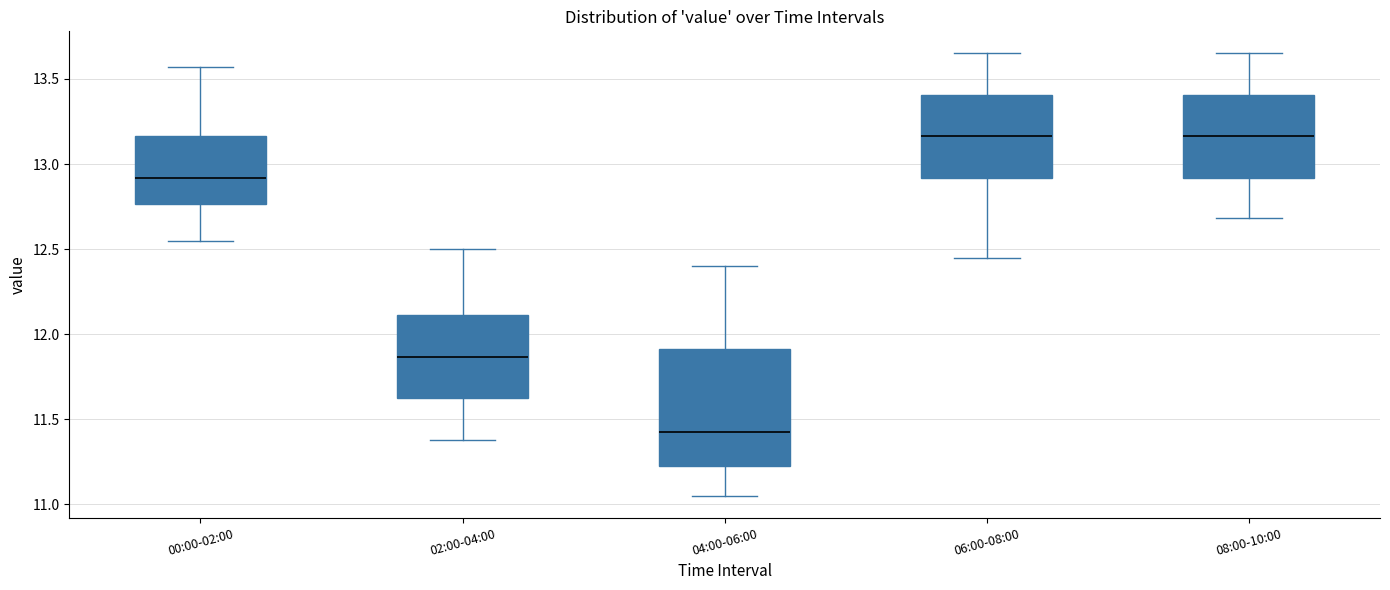

Reading left to right, transcribe this box plot: for each box, give where its median line is, the range the box spans, and where its two whiskers end, as read against the y-axis. The values are not printed on the chart, so give them approximately, as read against the axis.

00:00-02:00: median 12.90, box 12.75 to 13.15, whiskers 12.55 to 13.55
02:00-04:00: median 11.85, box 11.60 to 12.10, whiskers 11.40 to 12.50
04:00-06:00: median 11.45, box 11.20 to 11.90, whiskers 11.05 to 12.40
06:00-08:00: median 13.15, box 12.90 to 13.40, whiskers 12.45 to 13.65
08:00-10:00: median 13.15, box 12.90 to 13.40, whiskers 12.70 to 13.65